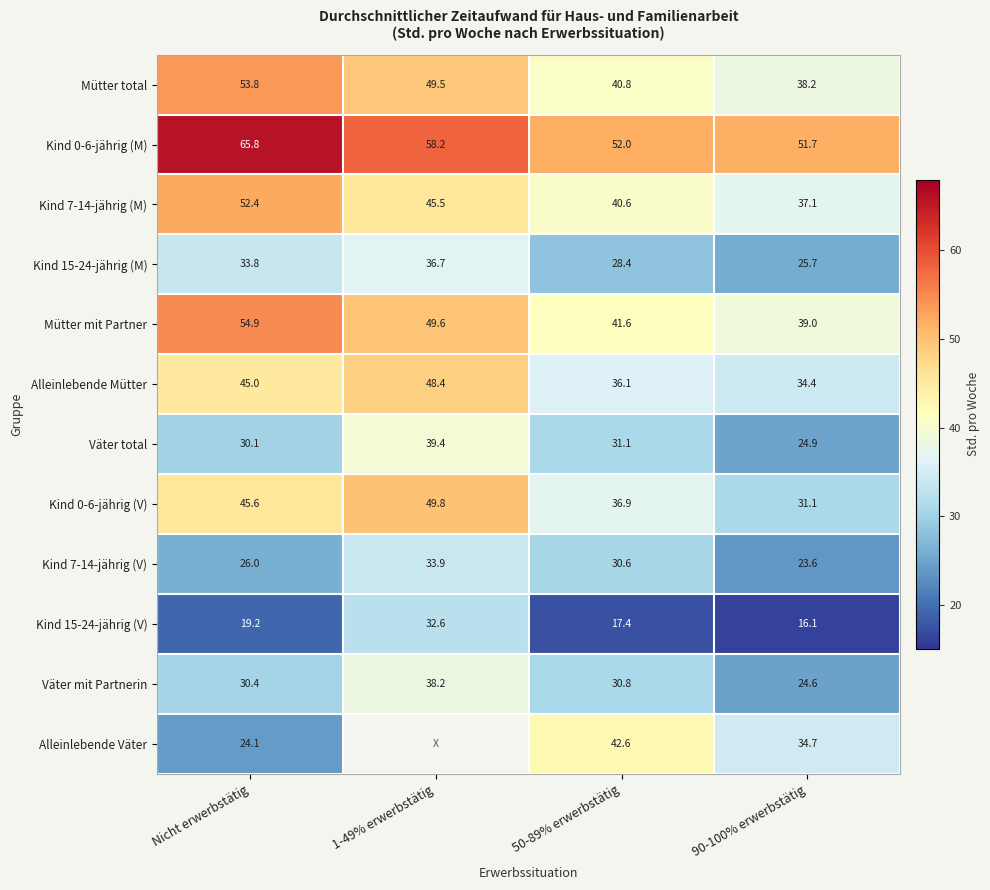

Which has a higher value, 1-49% erwerbstätig or 50-89% erwerbstätig?

1-49% erwerbstätig